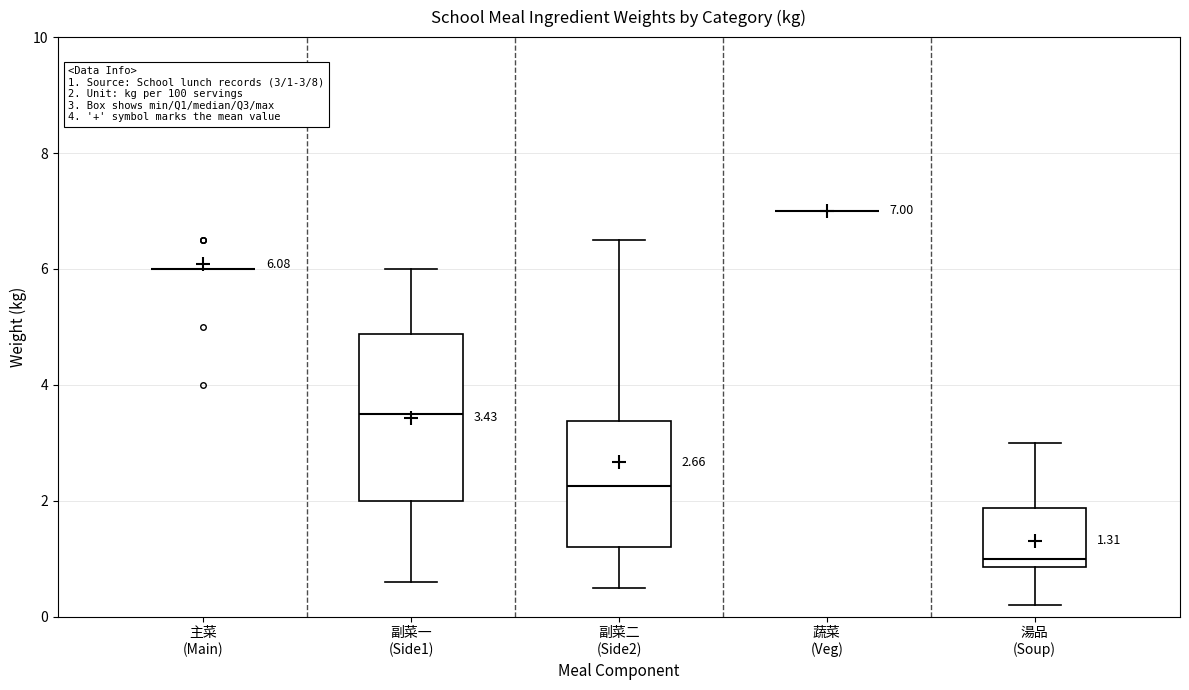

Comparing the boxes themselves (not the whiskers), which one is the tallest?

副菜一 (Side1)